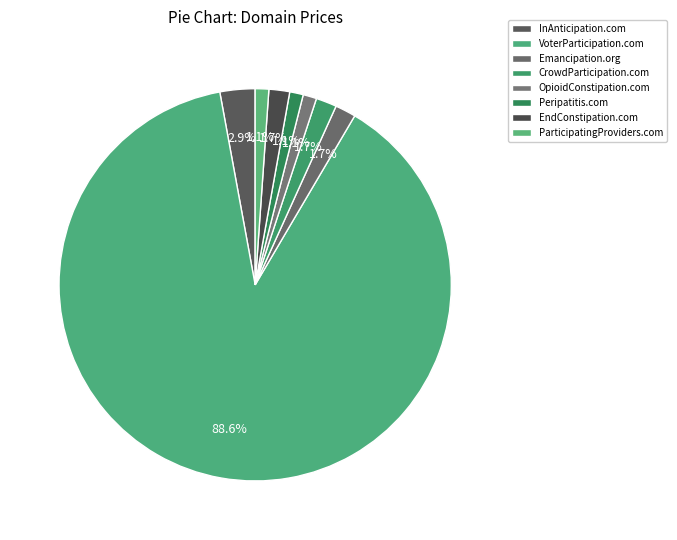

True or false: CrowdParticipation.com accounts for 9% of the total.

False